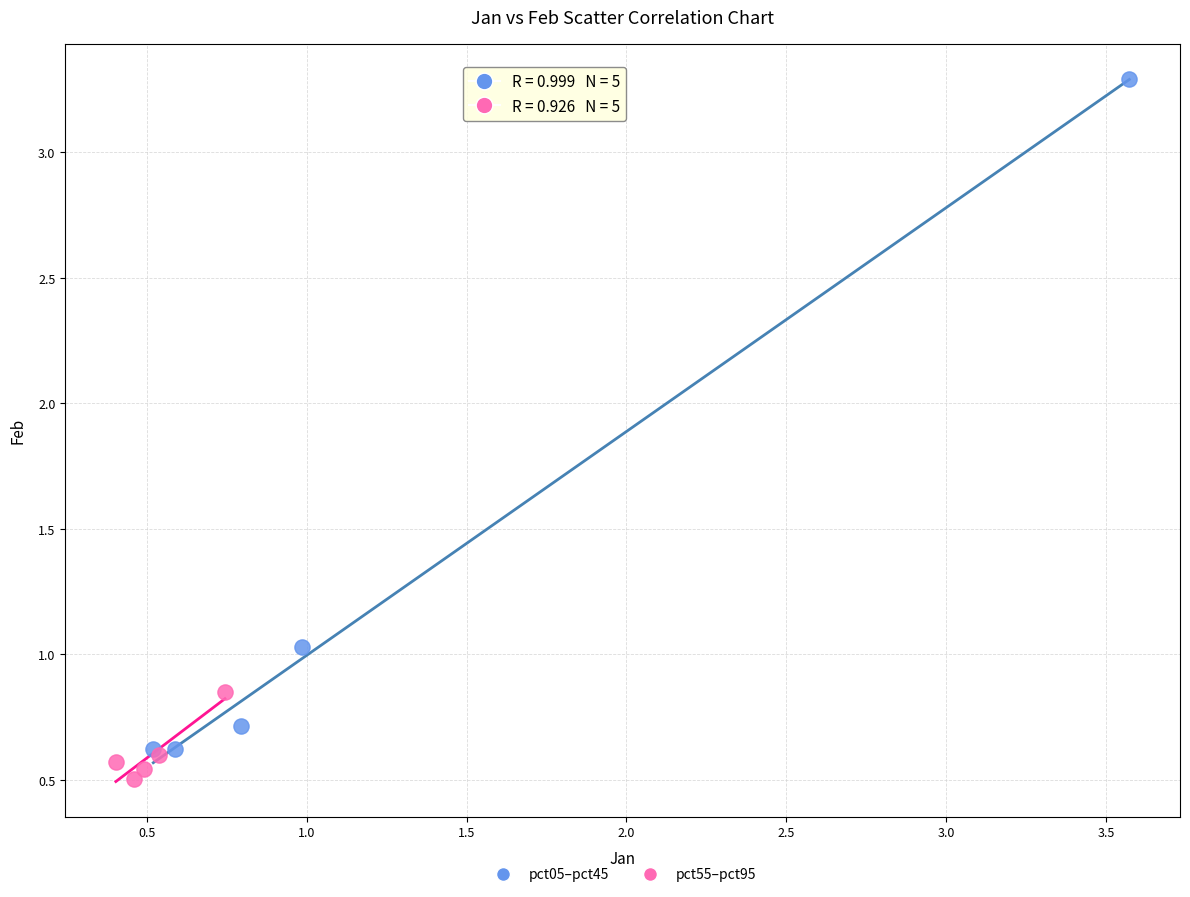

Which series has the largest Y range (max minus min)?

pct05–pct45